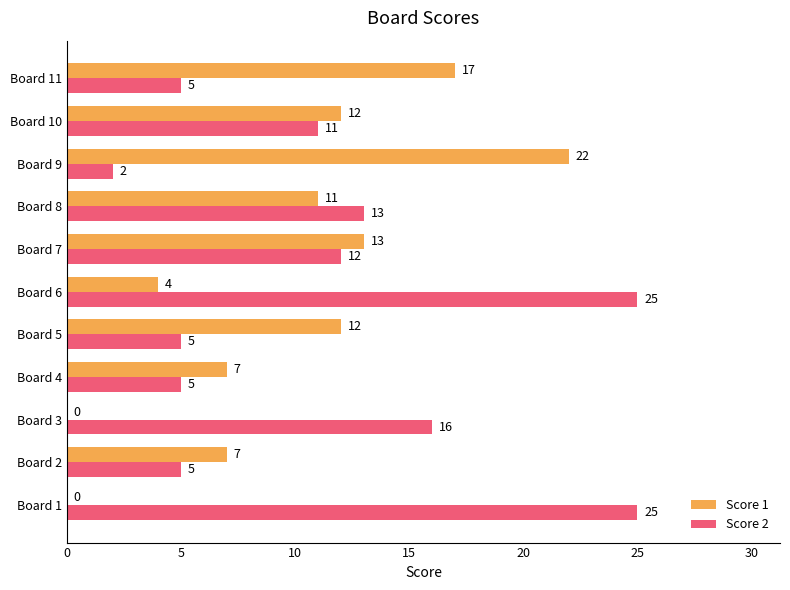

Which series has the largest range (max minus min)?

Score 2